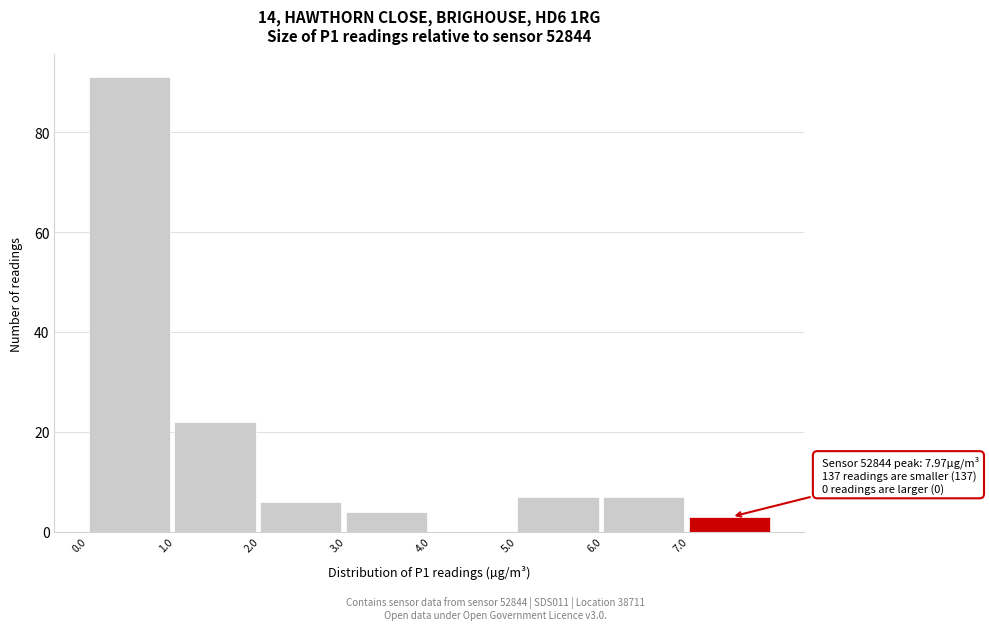

Which range on the x-axis has the tallest bar?

0 to 1